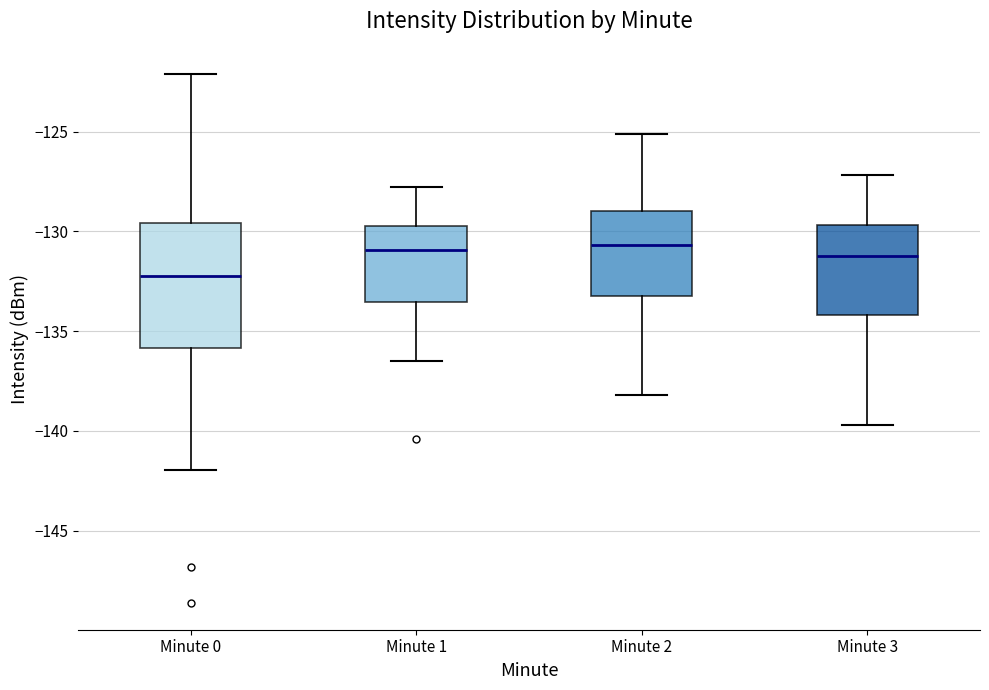

Reading left to right, transcribe this box plot: for each box, give where its median line is, the range the box spans, and where its two whiskers end, as read against the y-axis. The values are not printed on the chart, so give them approximately, as read against the axis.

Minute 0: median -132.5, box -136.0 to -129.5, whiskers -142.0 to -122.0
Minute 1: median -131.0, box -133.5 to -129.5, whiskers -136.5 to -128.0
Minute 2: median -130.5, box -133.0 to -129.0, whiskers -138.0 to -125.0
Minute 3: median -131.0, box -134.0 to -129.5, whiskers -139.5 to -127.0